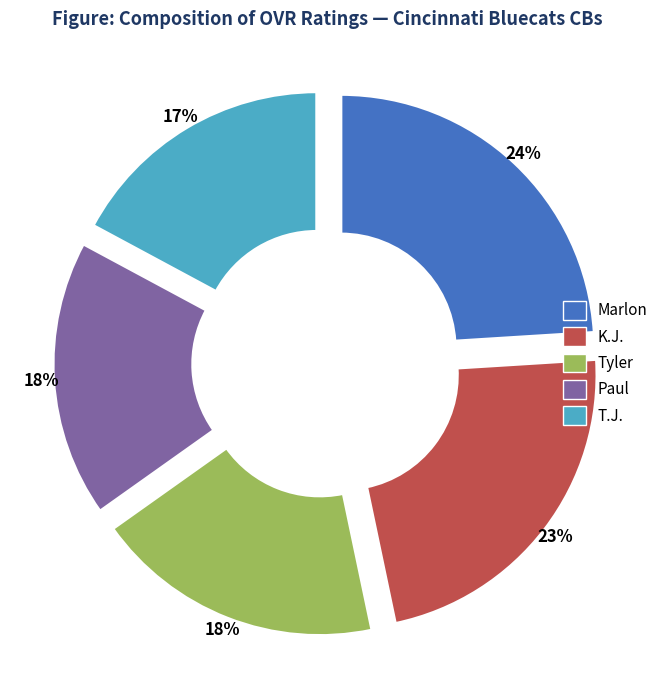

Do Paul and T.J. together represent more than half of the pie?

No